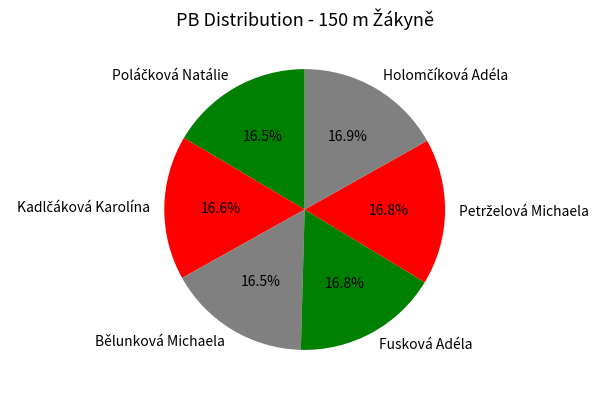

How many slices are in this pie chart?

6